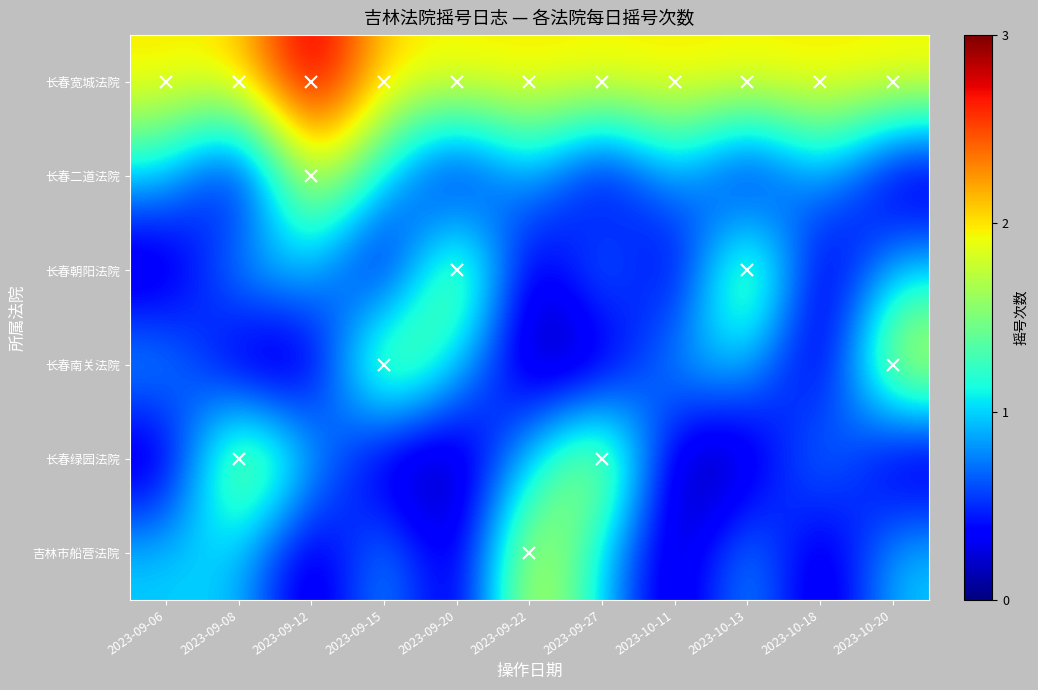

At how many categories does at least one series exceed 1?

11